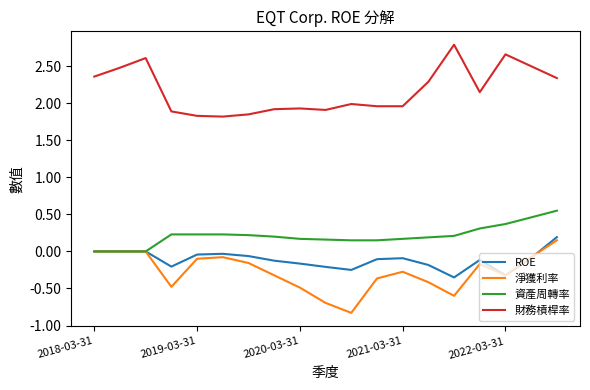

True or false: ROE and 財務槓桿率 cross at least once.

False